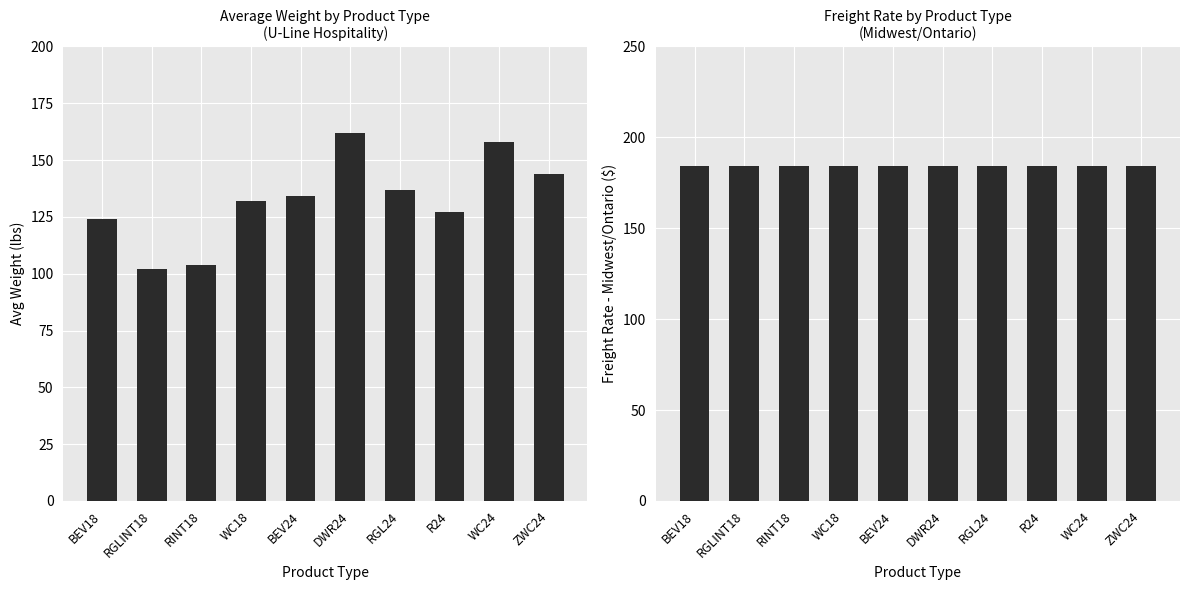

Reading left to right, list all the values displayed in this chart.

Avg Weight (lbs): 124	102	104	132	134	162	137	127	158	144
Freight Rate (Midwest/Ontario): 184	184	184	184	184	184	184	184	184	184